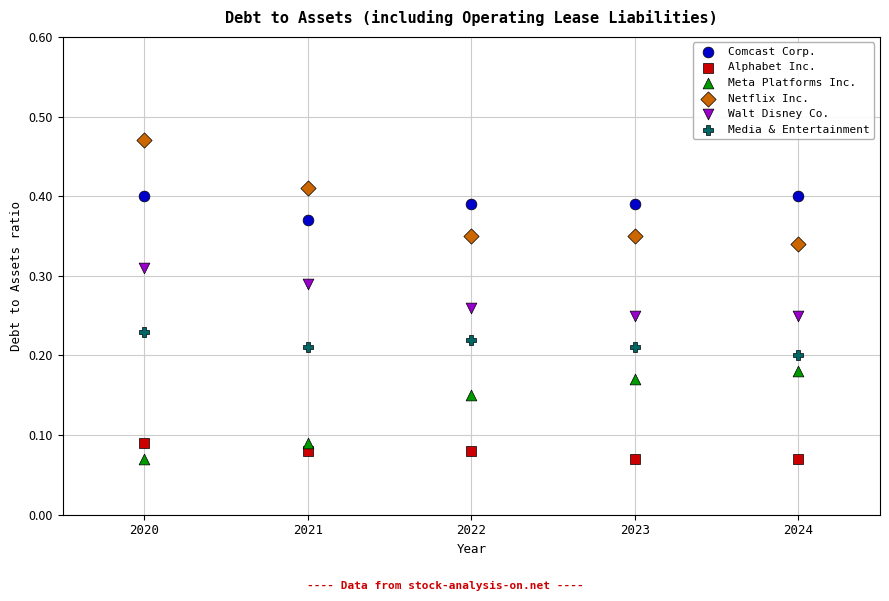

Which series has the largest Y range (max minus min)?

Netflix Inc.